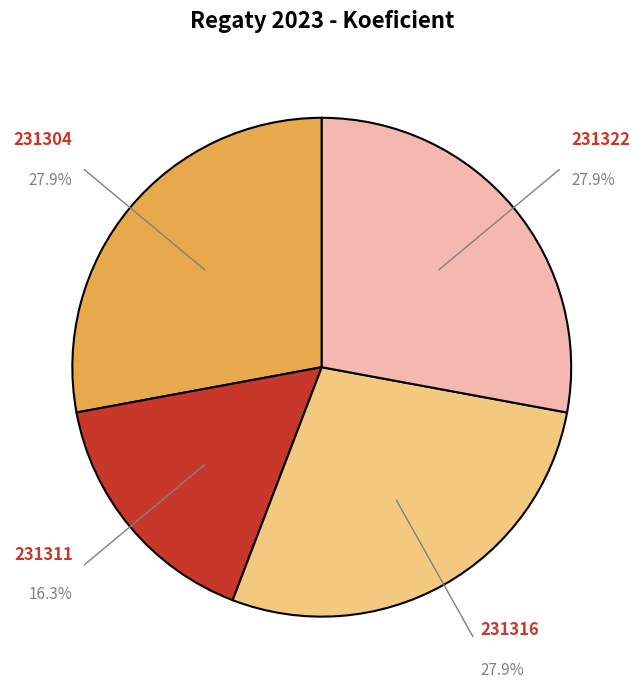

Does any single category account for the majority?

No